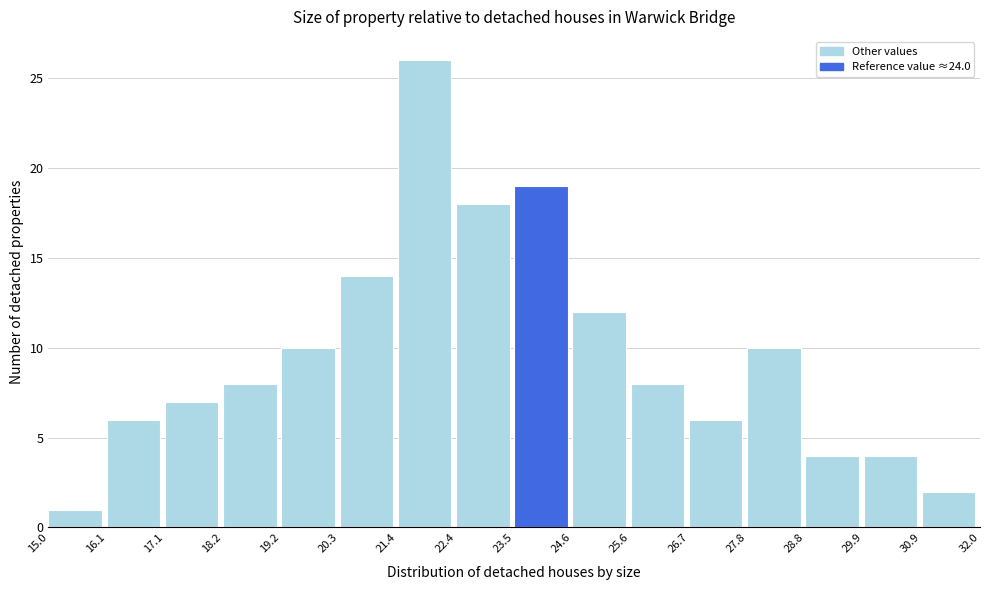

Reading left to right, list every bar in this chart as the range it spans on the x-axis followed by its height. The values are not printed on the chart, so give them approximately, as read against the axis.

15.0 to 16.1: 1
16.1 to 17.1: 6
17.1 to 18.2: 7
18.2 to 19.2: 8
19.2 to 20.3: 10
20.3 to 21.4: 14
21.4 to 22.4: 26
22.4 to 23.5: 18
23.5 to 24.6: 19
24.6 to 25.6: 12
25.6 to 26.7: 8
26.7 to 27.8: 6
27.8 to 28.8: 10
28.8 to 29.9: 4
29.9 to 30.9: 4
30.9 to 32.0: 2